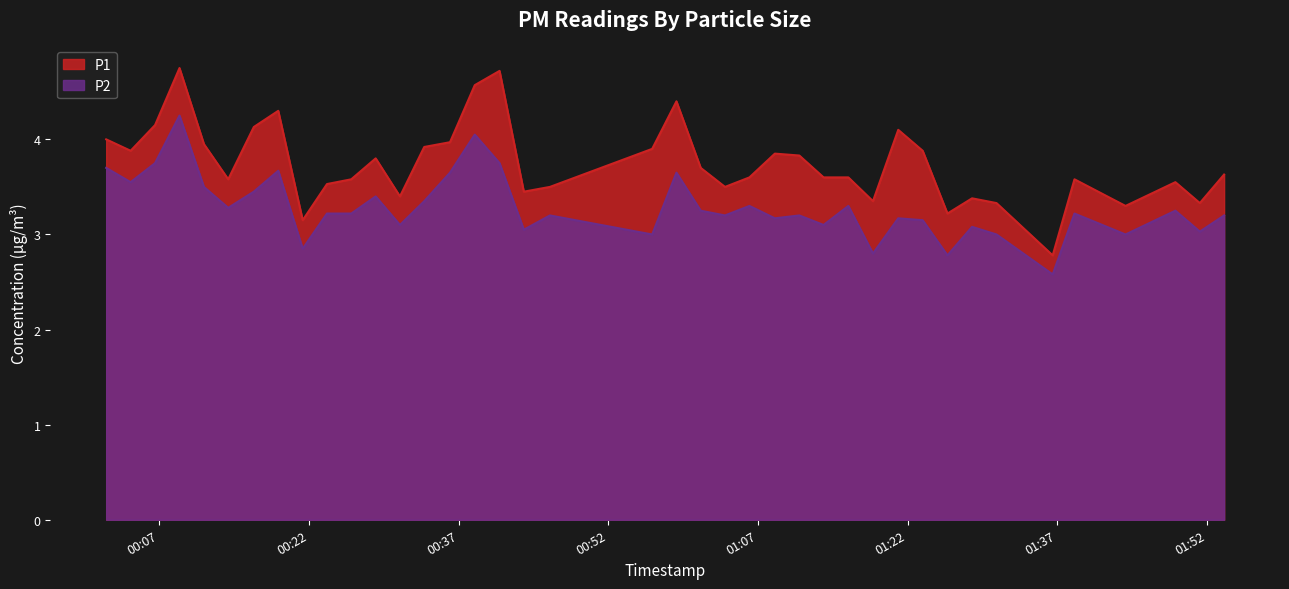

Between 2023-02-26T00:11:28 and 2023-02-26T00:43:32, which series saw the biggest shift?

P1